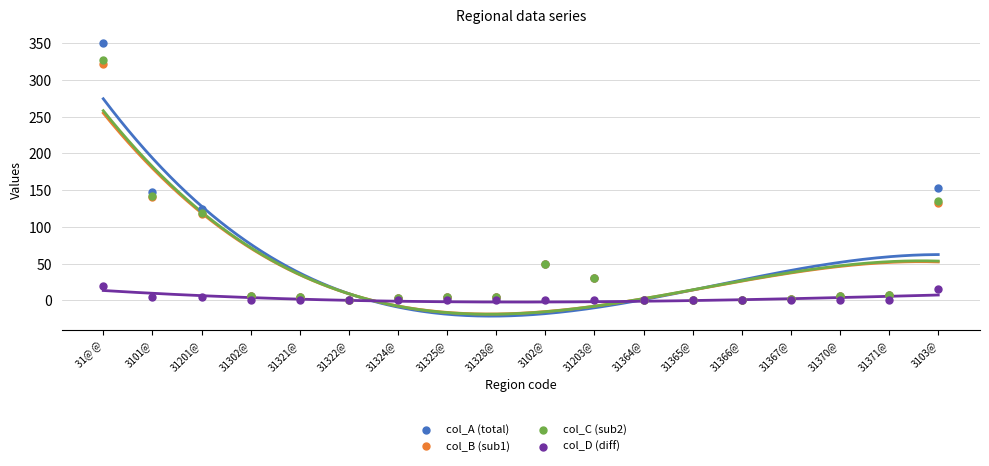

Which series reaches the maximum Y coordinate?

col_A (total)